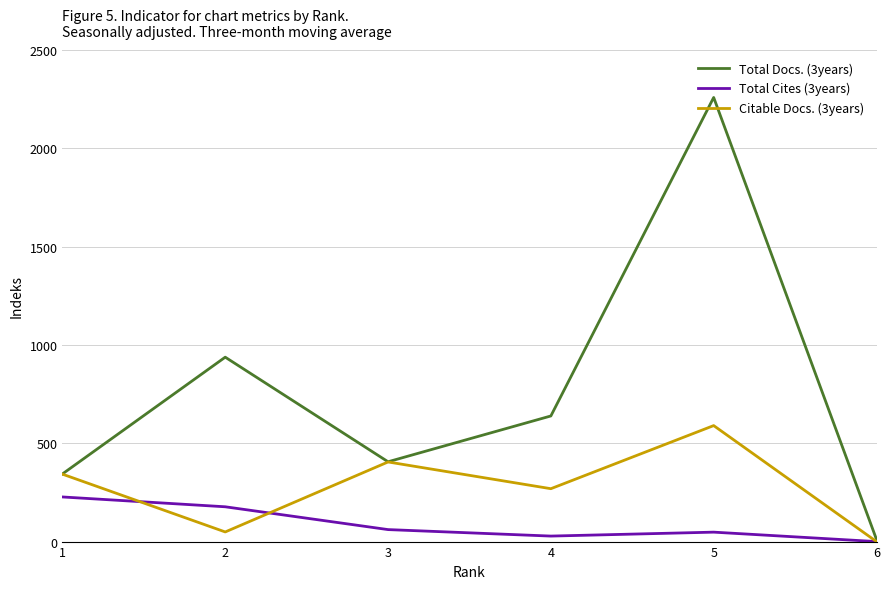

Which category has the lowest value in the Total Docs. (3years) series?

6